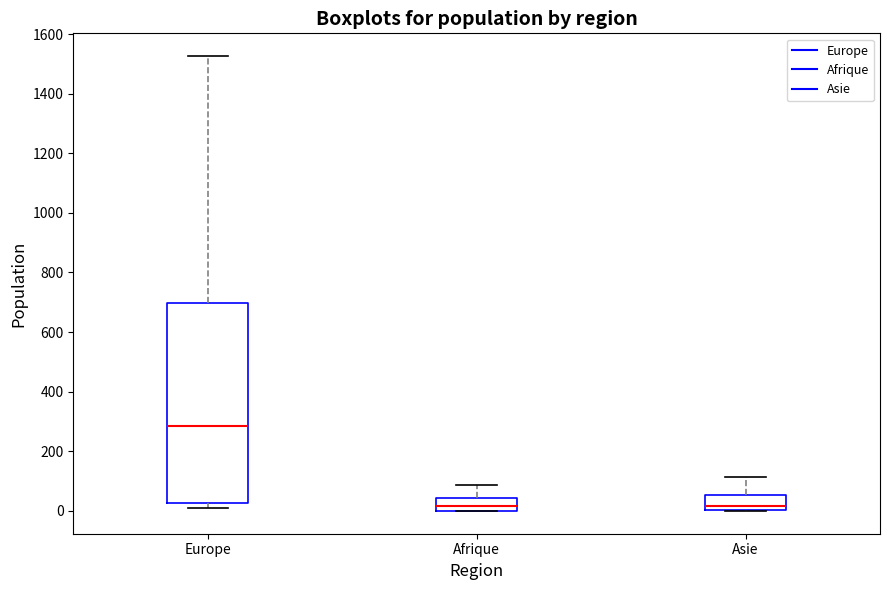

Where is the lower edge of the box for Afrique on the y-axis? The values are not printed on the chart, so give them approximately, as read against the axis.

0